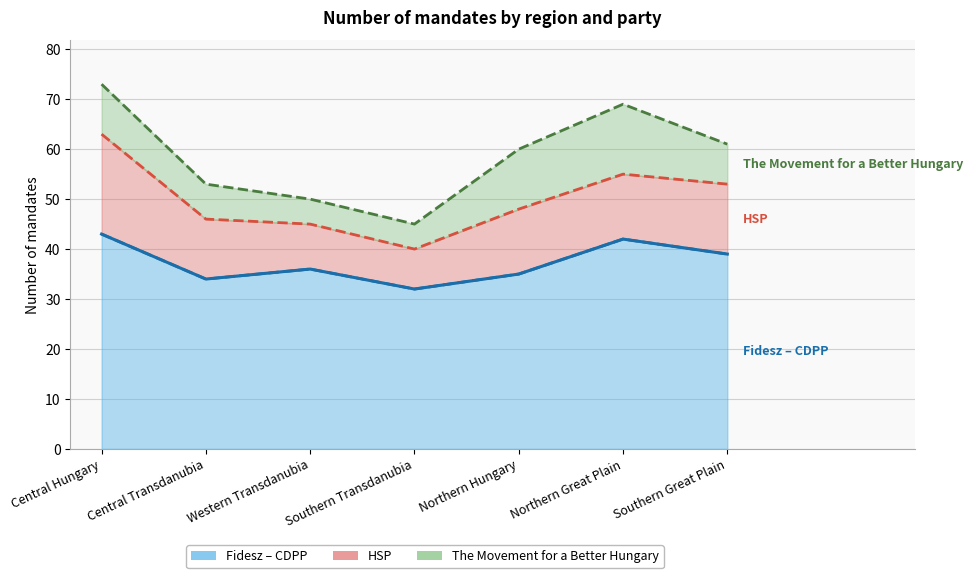

Between Southern Great Plain and Central Transdanubia, which is larger?

Southern Great Plain